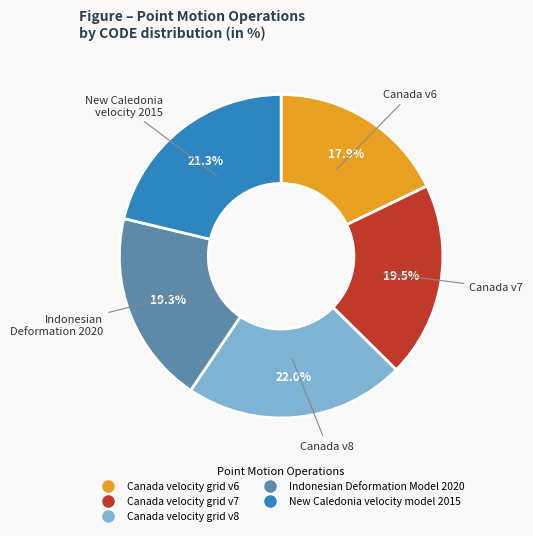

How many segments does this pie chart have?

5